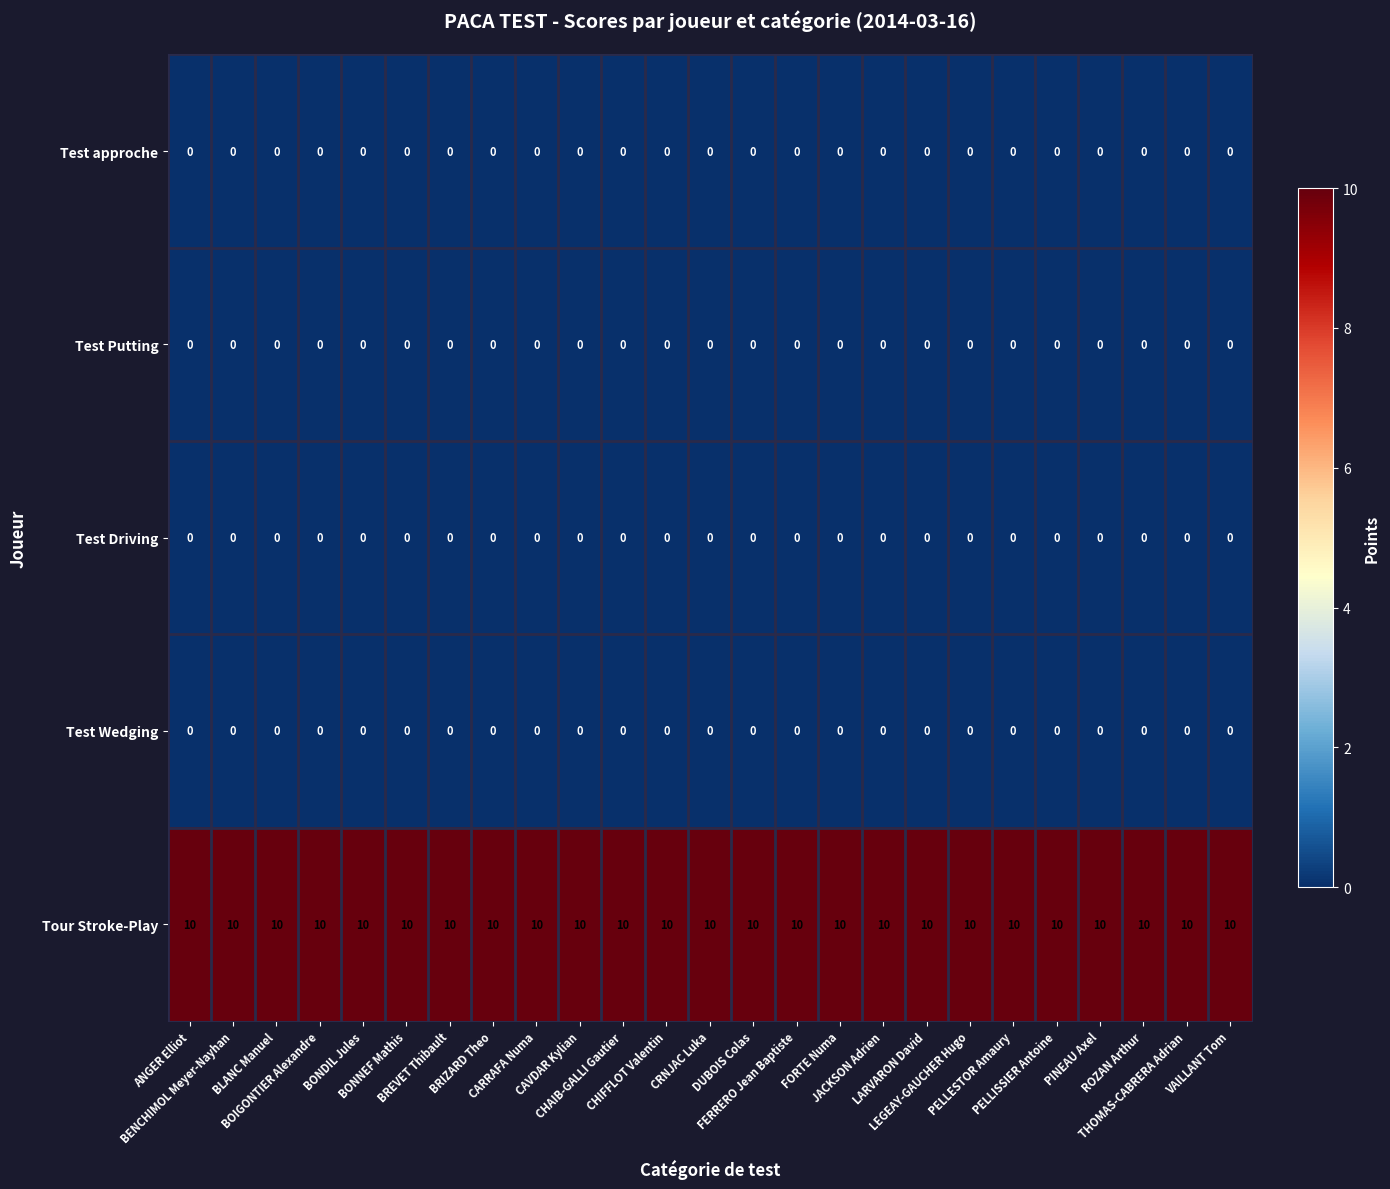

At how many categories does at least one series exceed 5?

25